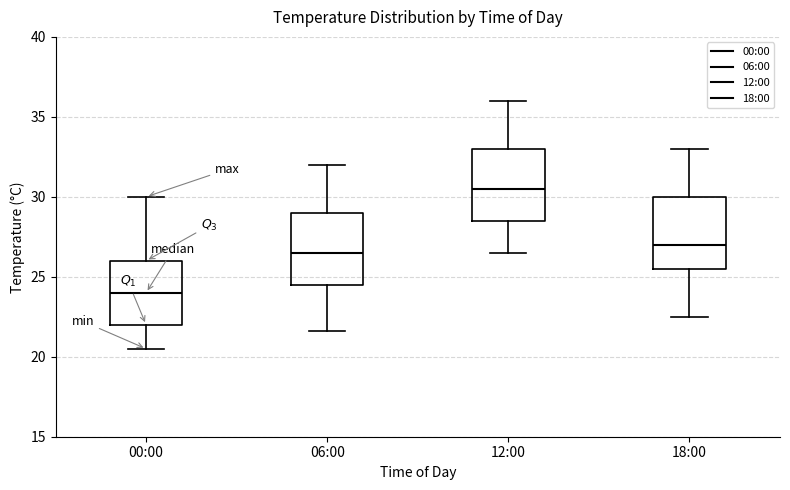

Reading left to right, read every box against the y-axis: the position of its median line, the range the box covers, and the ends of its whiskers. The values are not printed on the chart, so give them approximately, as read against the axis.

00:00: median 24.0, box 22.0 to 26.0, whiskers 20.5 to 30.0
06:00: median 26.5, box 24.5 to 29.0, whiskers 21.5 to 32.0
12:00: median 30.5, box 28.5 to 33.0, whiskers 26.5 to 36.0
18:00: median 27.0, box 25.5 to 30.0, whiskers 22.5 to 33.0